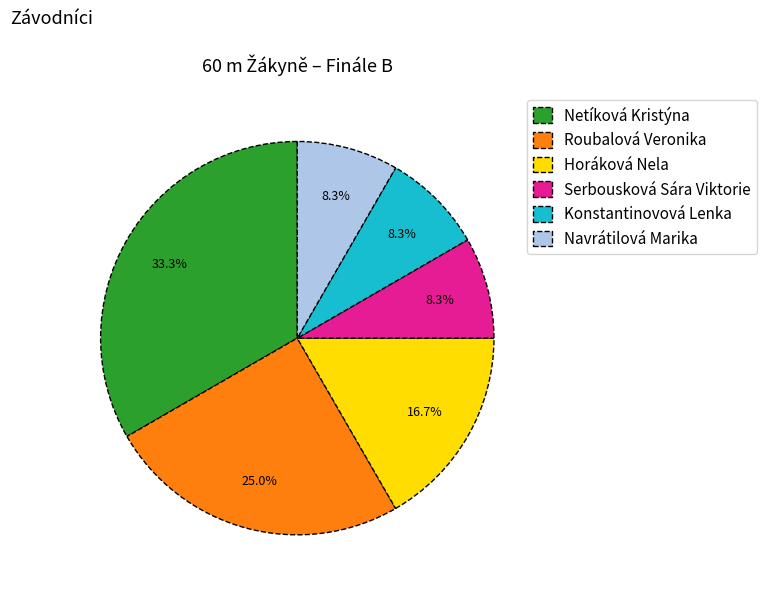

The Horáková Nela slice represents 17% of the pie. True or false?

True